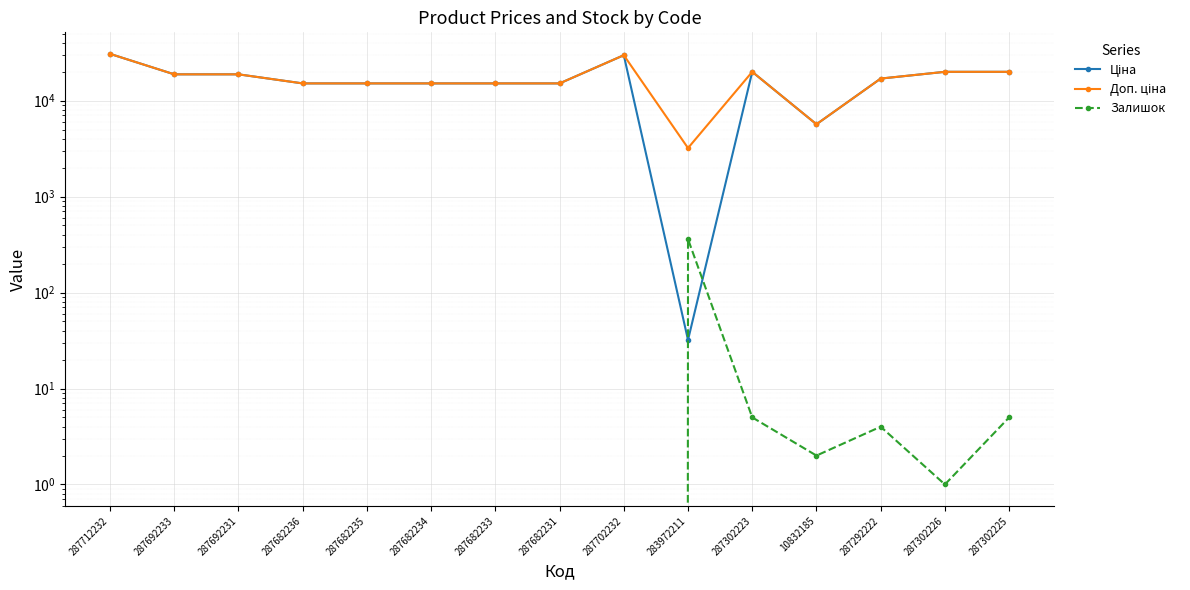

True or false: Ціна has a value of 29747.2 at 287702232.

True